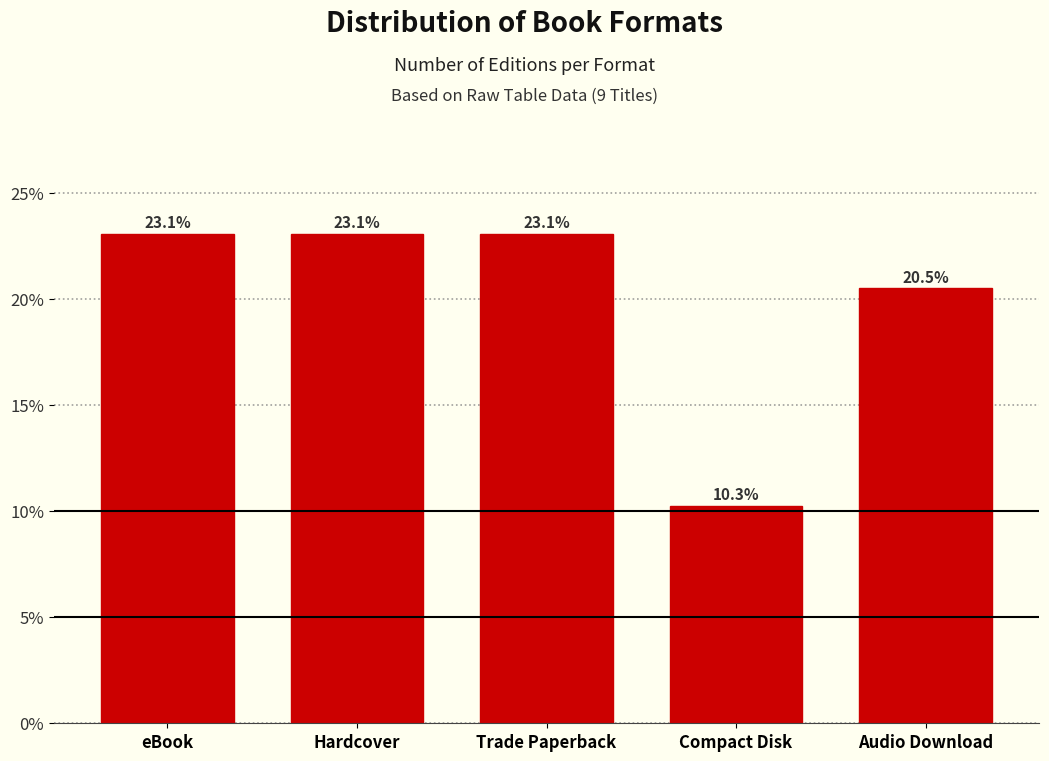

Reading left to right, extract all data points from this chart.

23.1	23.1	23.1	10.3	20.5